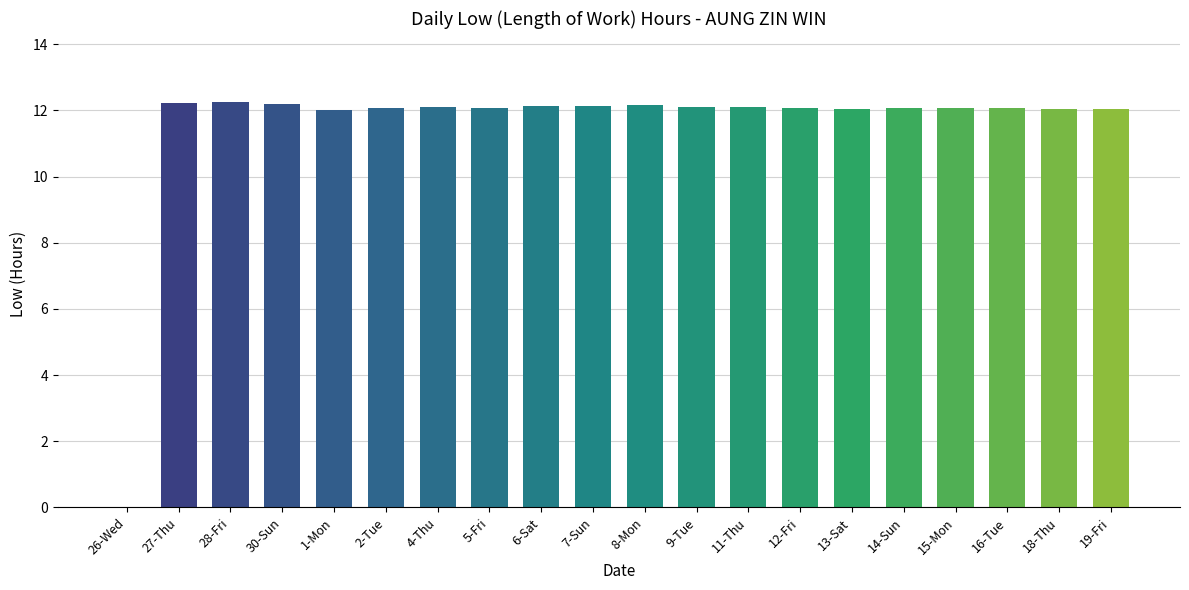

The chart shows a value of 0.0 at 26-Wed. True or false?

True